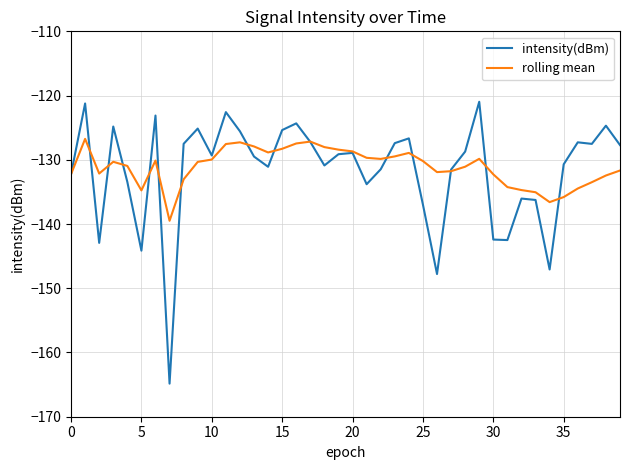

What is the maximum value shown in the chart?

-121.0